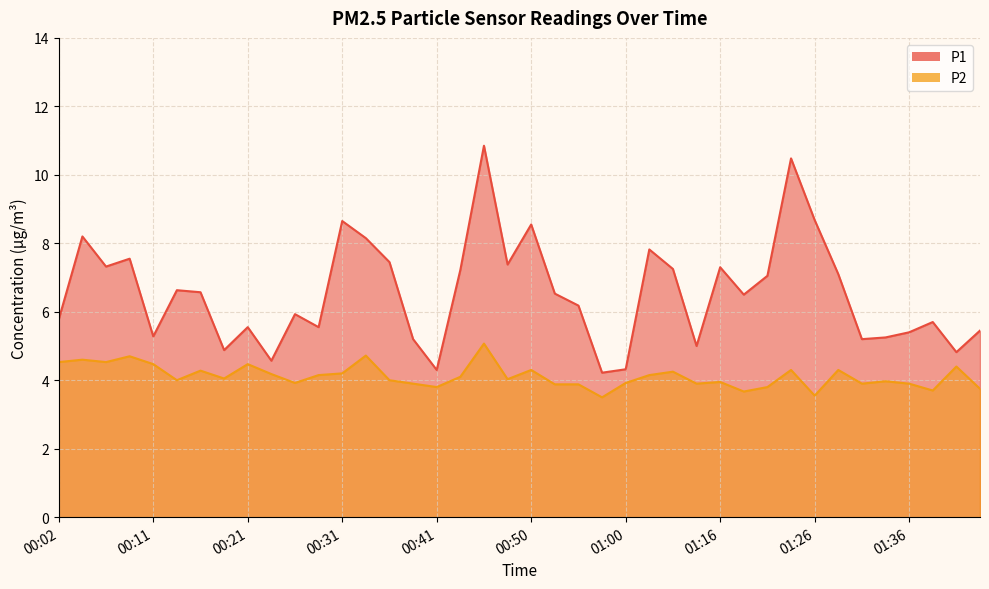

How many series are shown in this chart?

2